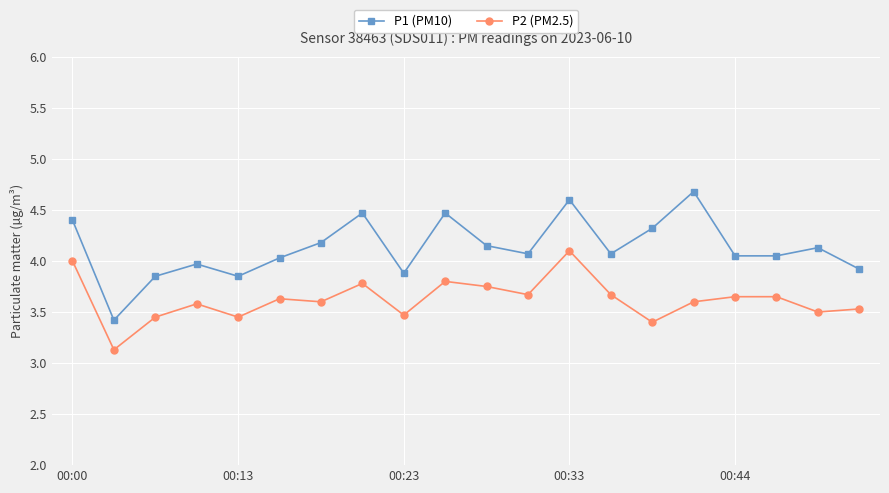

How many series are shown in this chart?

2